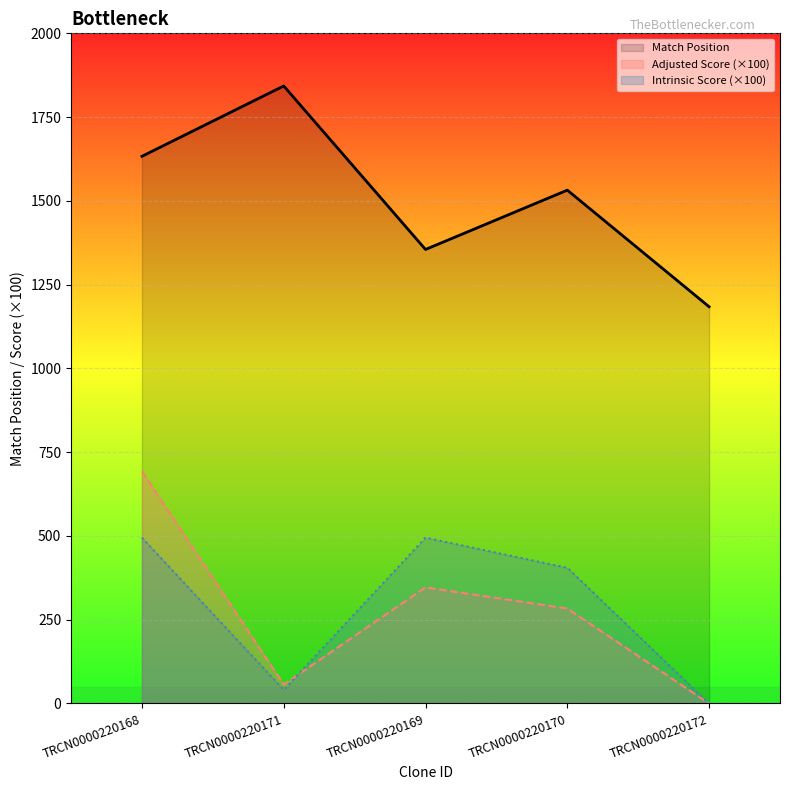

At which category does Intrinsic Score reach its first local valley?

TRCN0000220171